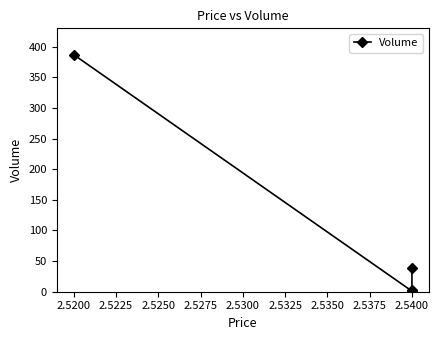

Reading left to right, list all the values displayed in this chart.

387	1	1	1	2	38